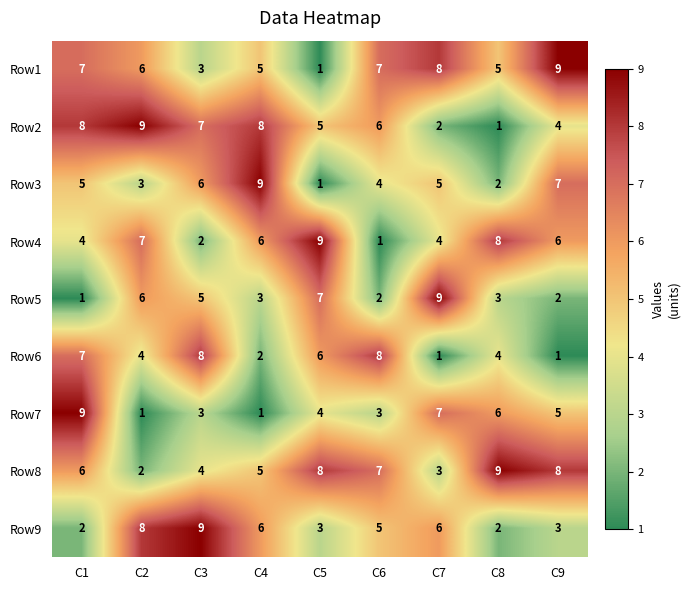

What is the difference between the maximum and second lowest values in the Row5 series?

7